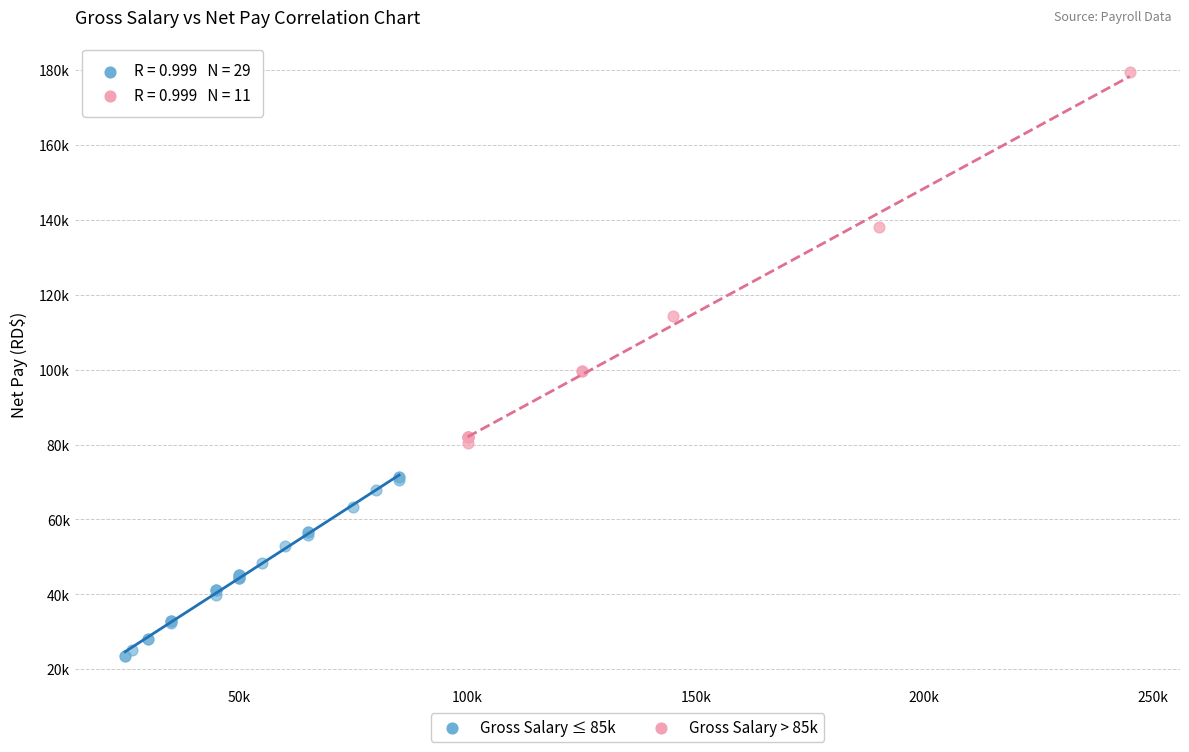

What are all the series names shown in the legend?

Gross Salary ≤ 85k, Gross Salary > 85k